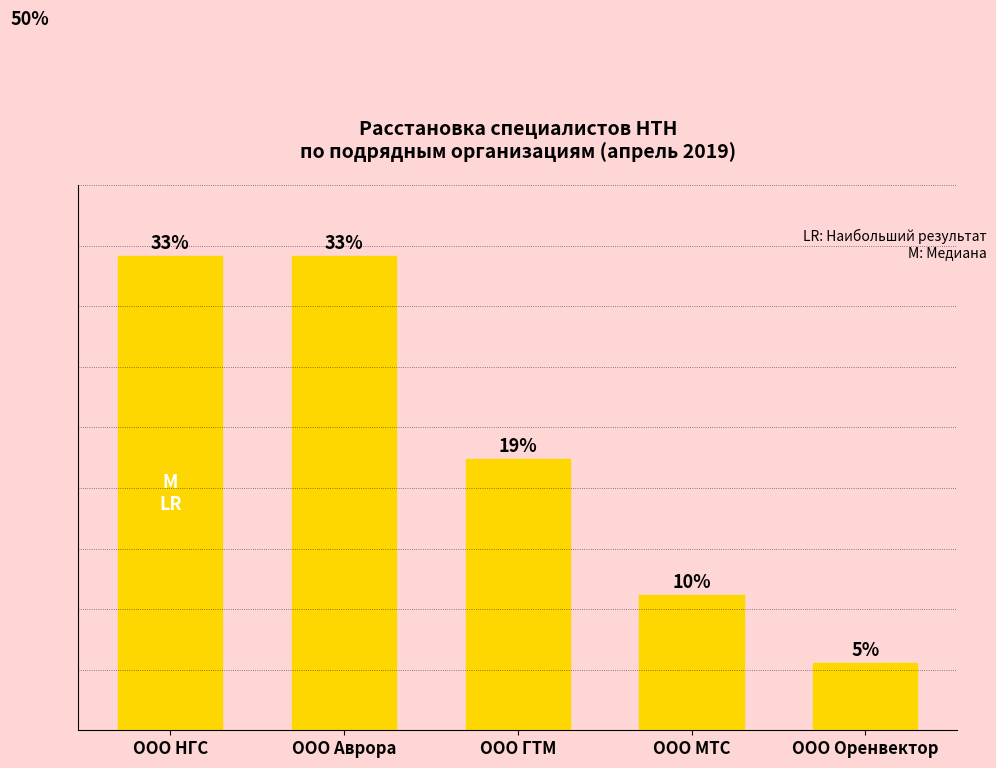

Reading left to right, extract all data points from this chart.

7	7	4	2	1